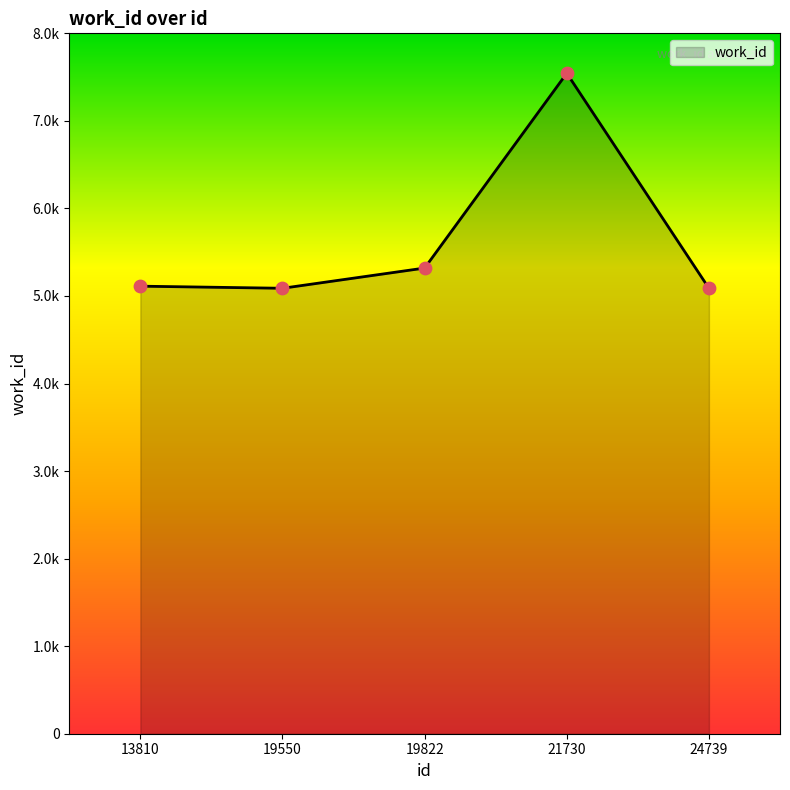

Approximately how many times larger is the value at 21730 compared to 24739?

1.5